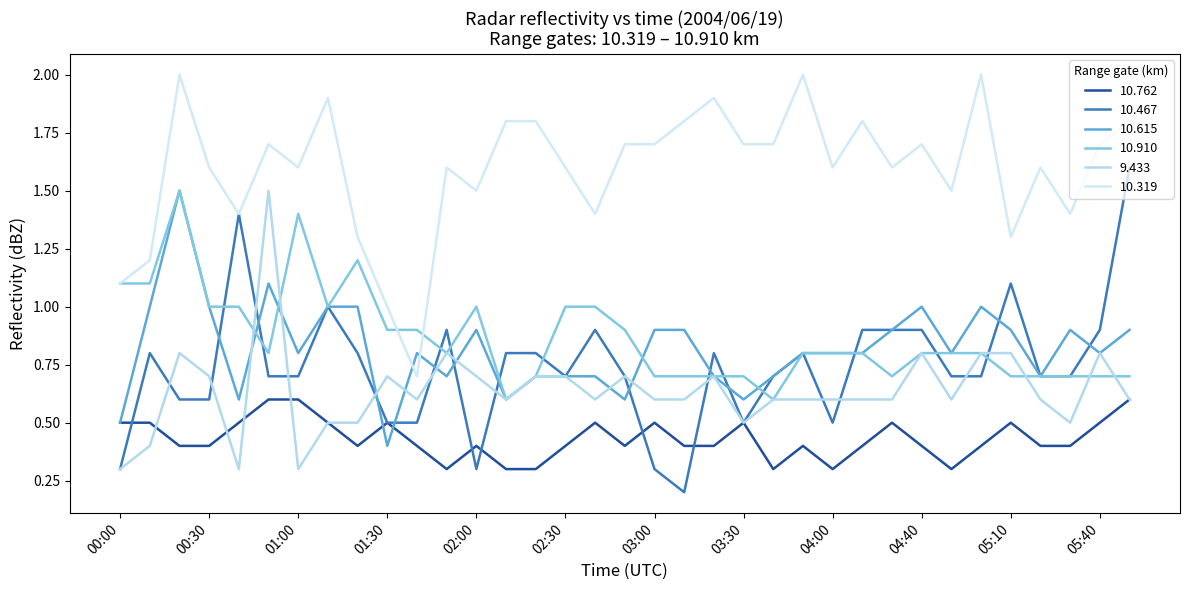

How many interior local peaks does the 10.319 series have?

10